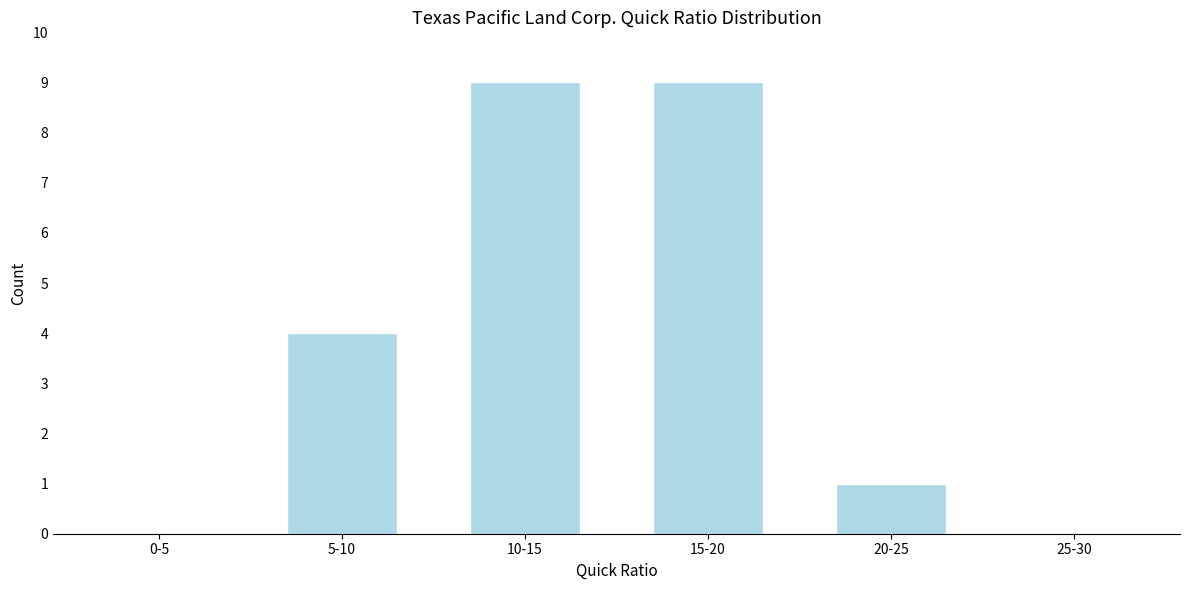

Reading right to left, transcribe all the data shown in this chart.

25-30=0	20-25=1	15-20=9	10-15=9	5-10=4	0-5=0